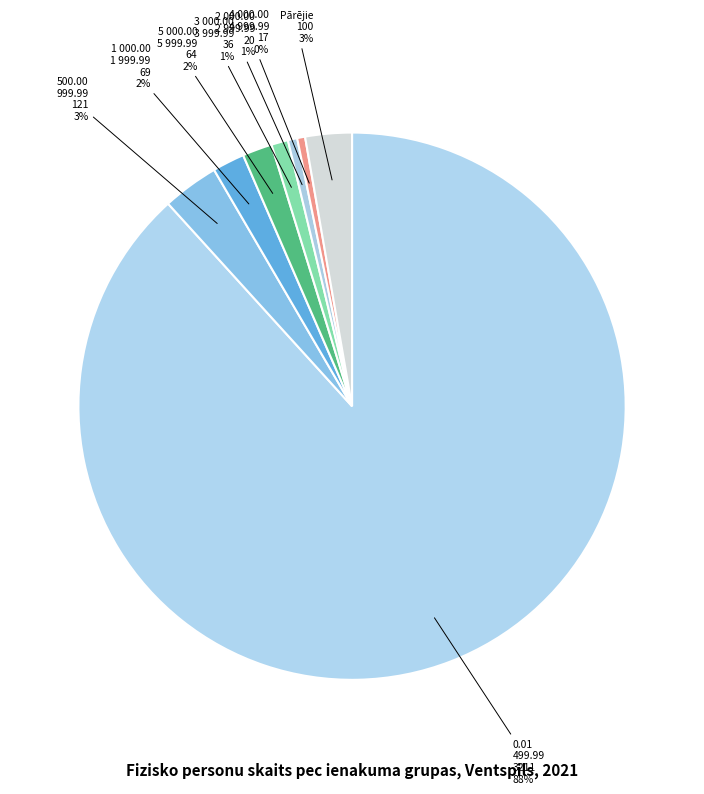

To the nearest percent, what is the difference between the largest and smallest slice percentages?

88%